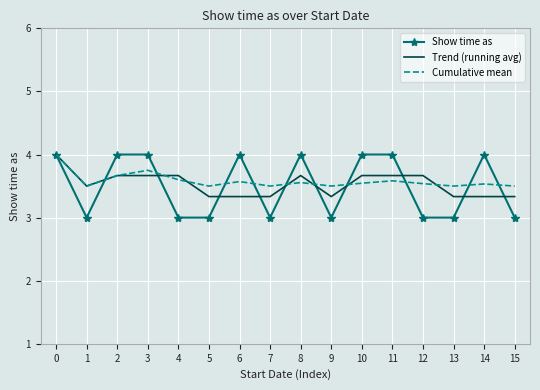

What is the sum of all Show time as values?

56.0